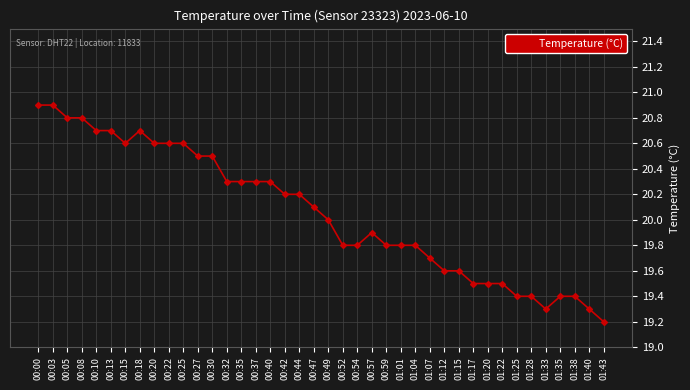

The chart shows a value of 20.6 at 00:20. True or false?

True